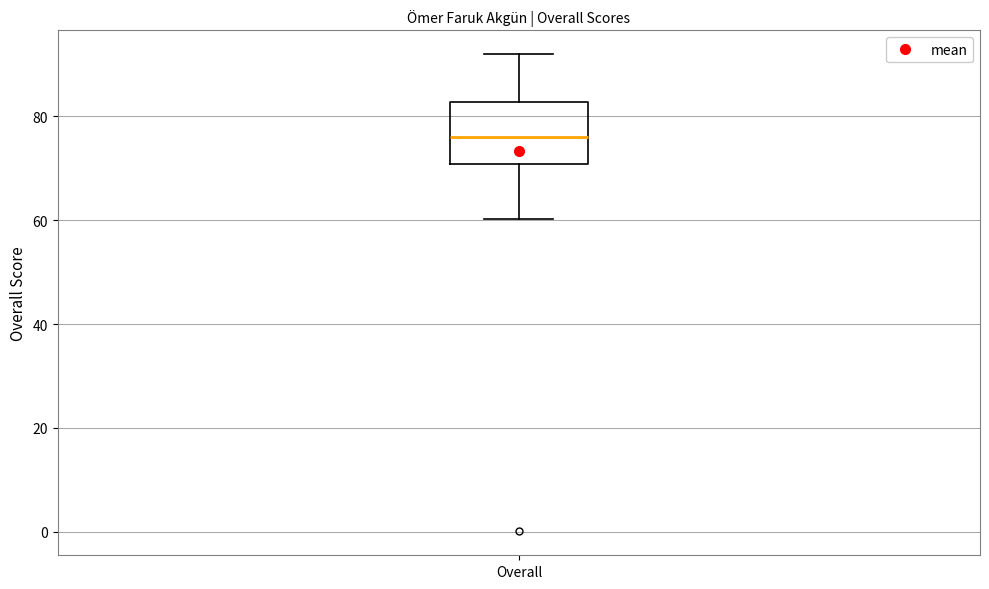

Read this box plot against the y-axis: the position of the median line, the range covered by the box, and the ends of both whiskers. The values are not printed on the chart, so give them approximately, as read against the axis.

median 76, box 70 to 82, whiskers 60 to 92